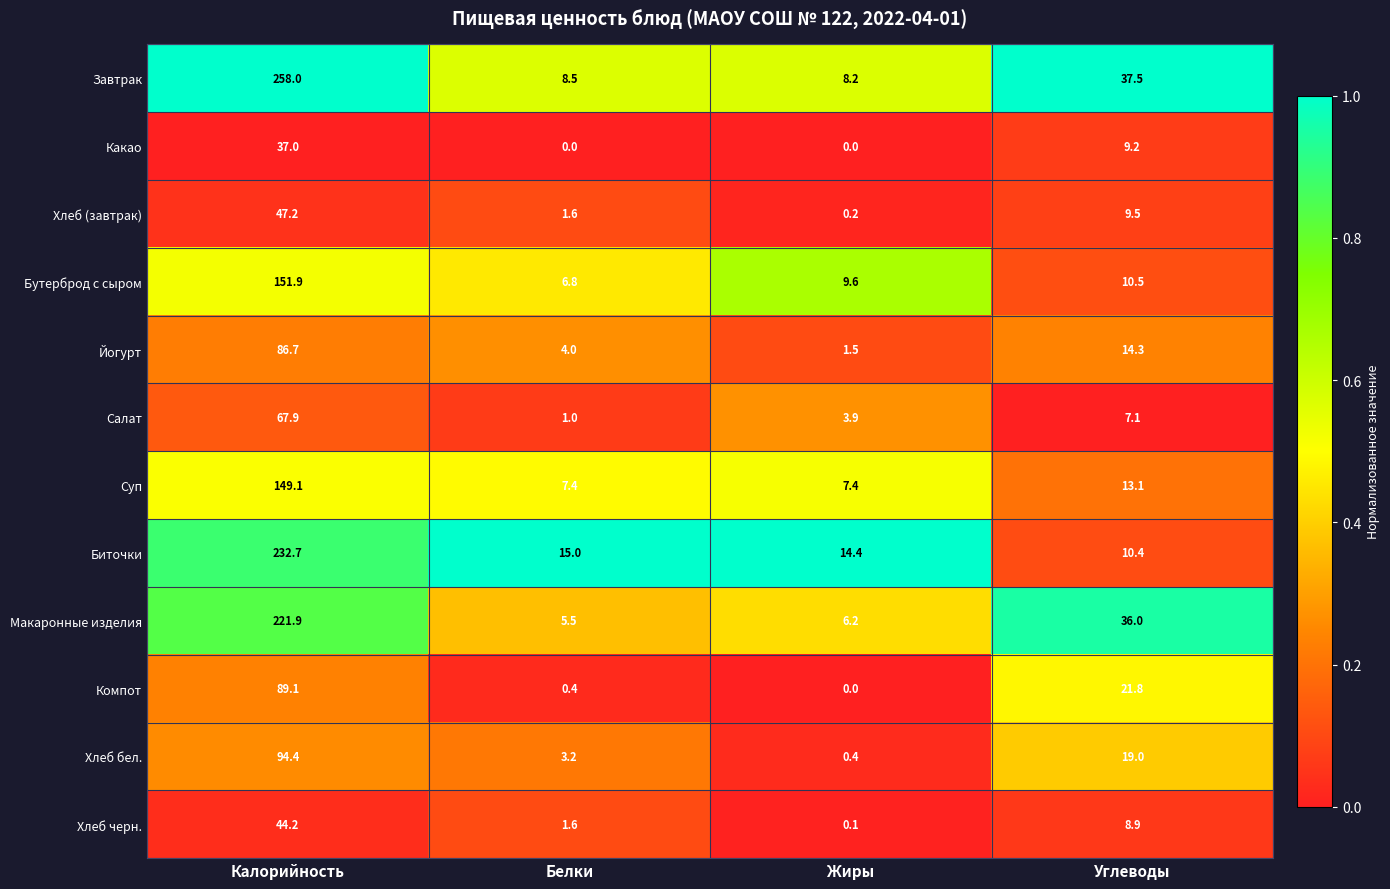

List the labels in order of Хлеб бел. value, smallest first.

Жиры, Белки, Углеводы, Калорийность